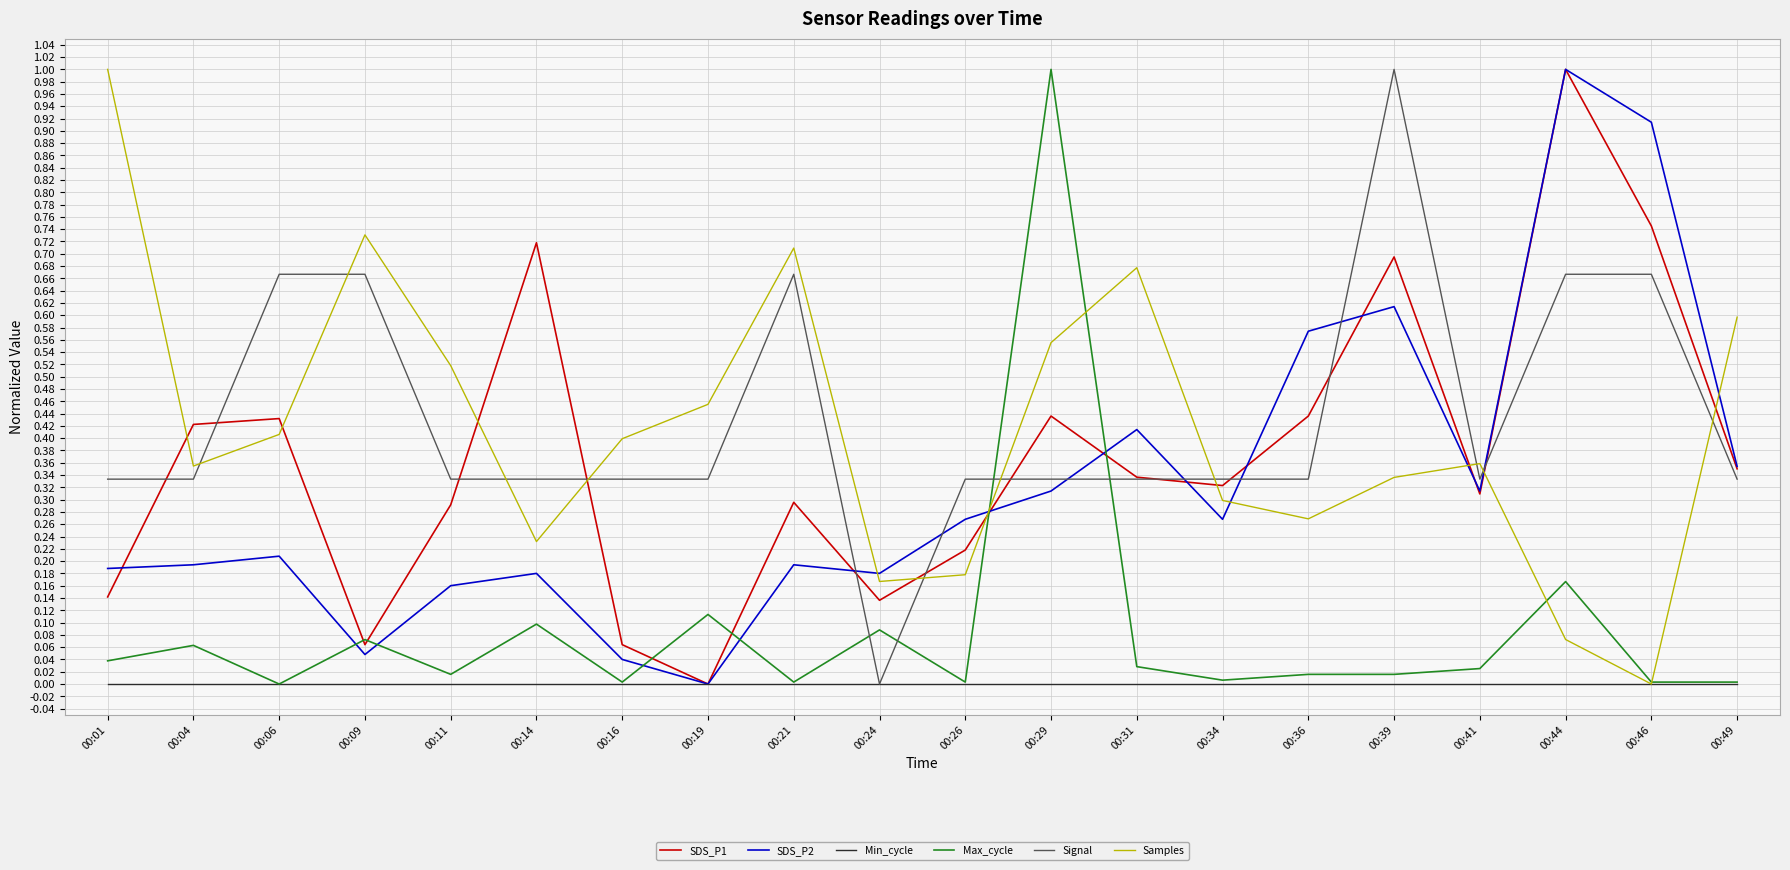

After their last crossing, which series has the higher values: Samples or Signal?

Samples